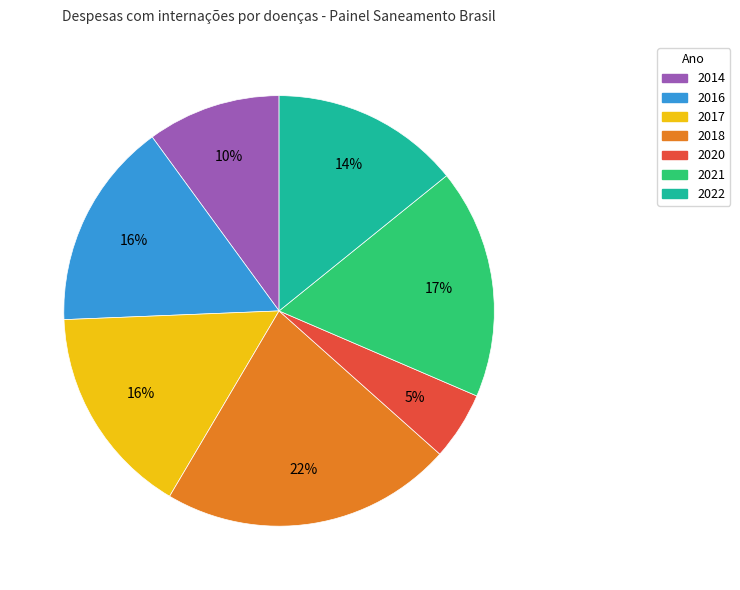

Is 2022 the majority of the pie?

No